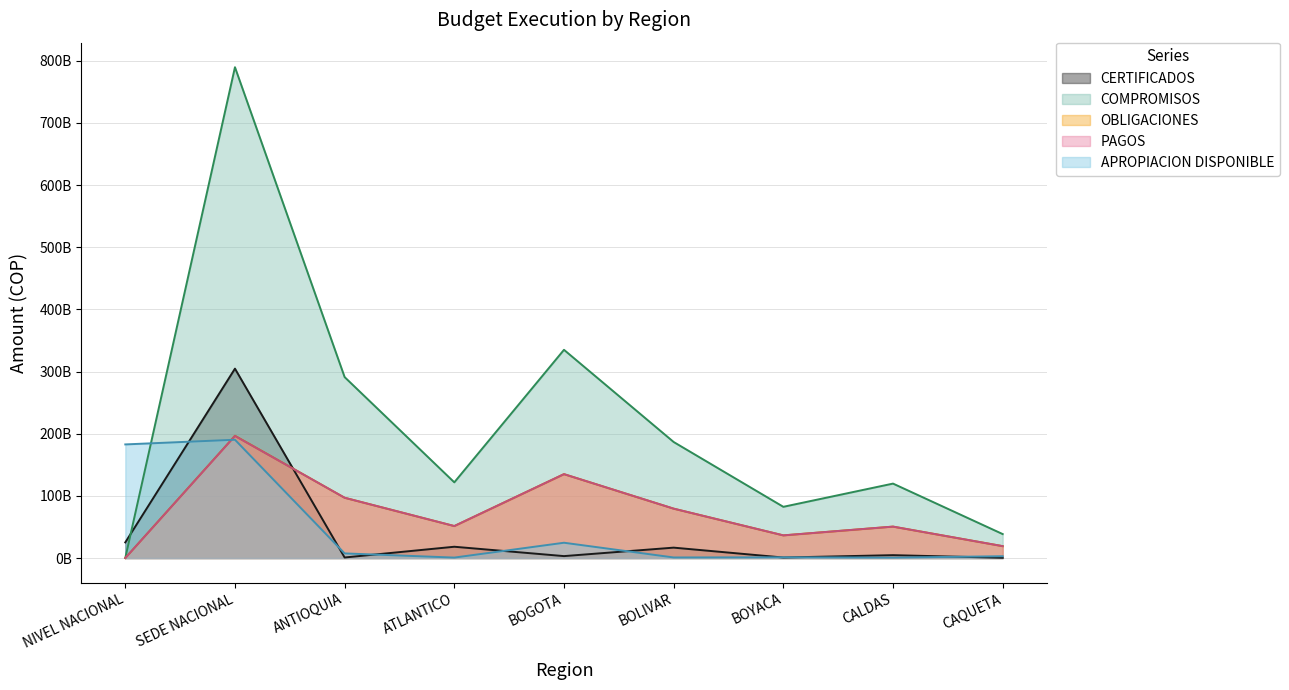

Reading left to right, extract all data points from this chart.

CERTIFICADOS: 25131595462	304670620404	862015055	18158776181	3098219130	16720444757	816258417	4619808700	376057069
COMPROMISOS: 0	789637702041	291086343921	121785461316	334983158198	186680804816	82403777193	119759410288	38543458423
OBLIGACIONES: 0	196682575808	96988118432	51455841866	134969797737	79453985358	36456310419	50562542092	19123586316
PAGOS: 0	196381098215	96988118432	51450113006	134969797737	79453985153	36456310419	50562542092	19123586316
APROPIACION DISPONIBLE: 182794201189	190304119742	7444553719	716477023	24606190033	917711555	1153959559	719772504	2893072756